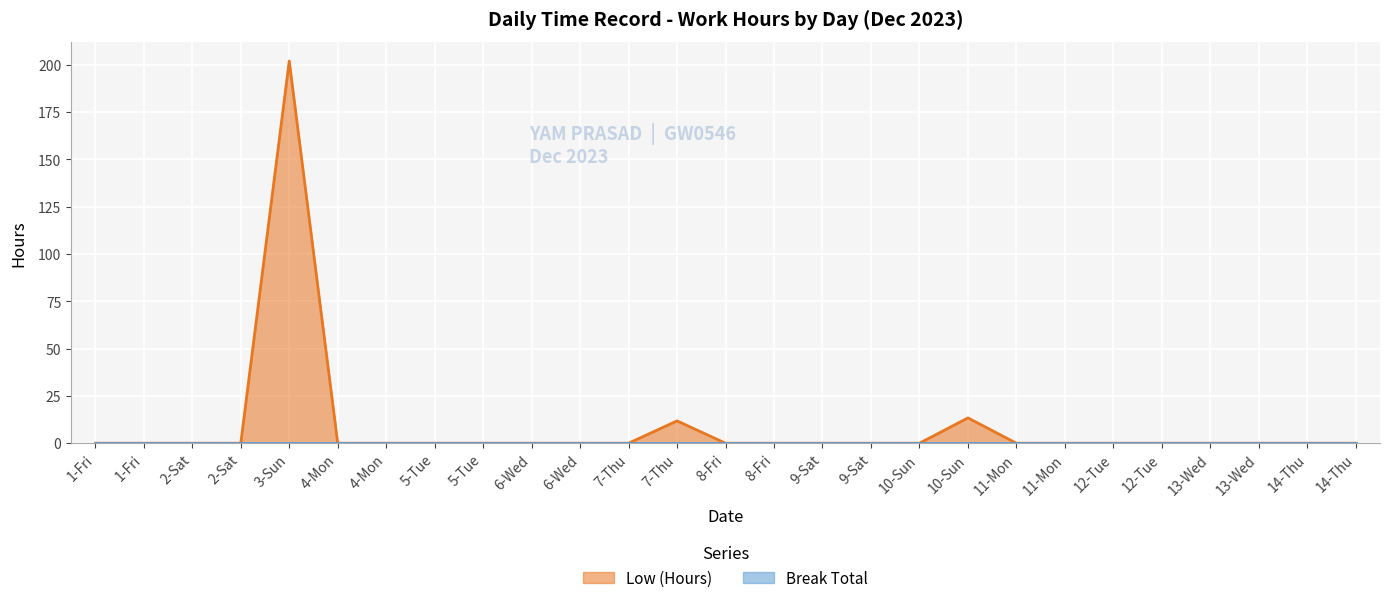

What is the average value?

8.4